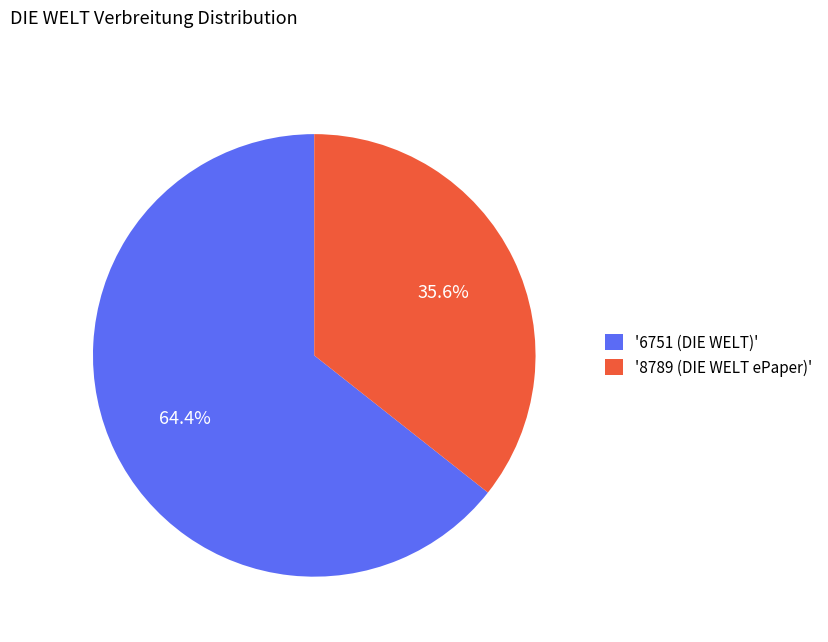

Which slice is the smallest?

'8789 (DIE WELT ePaper)'